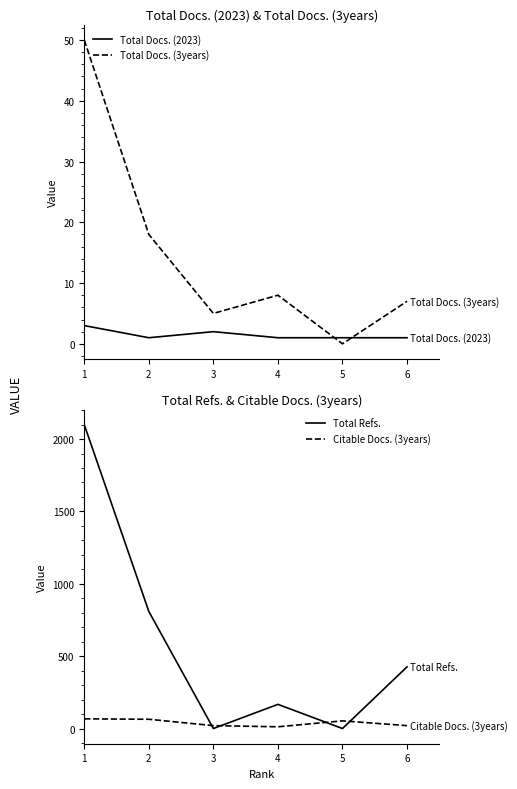

How many interior local valleys does the Citable Docs. (3years) series have?

1